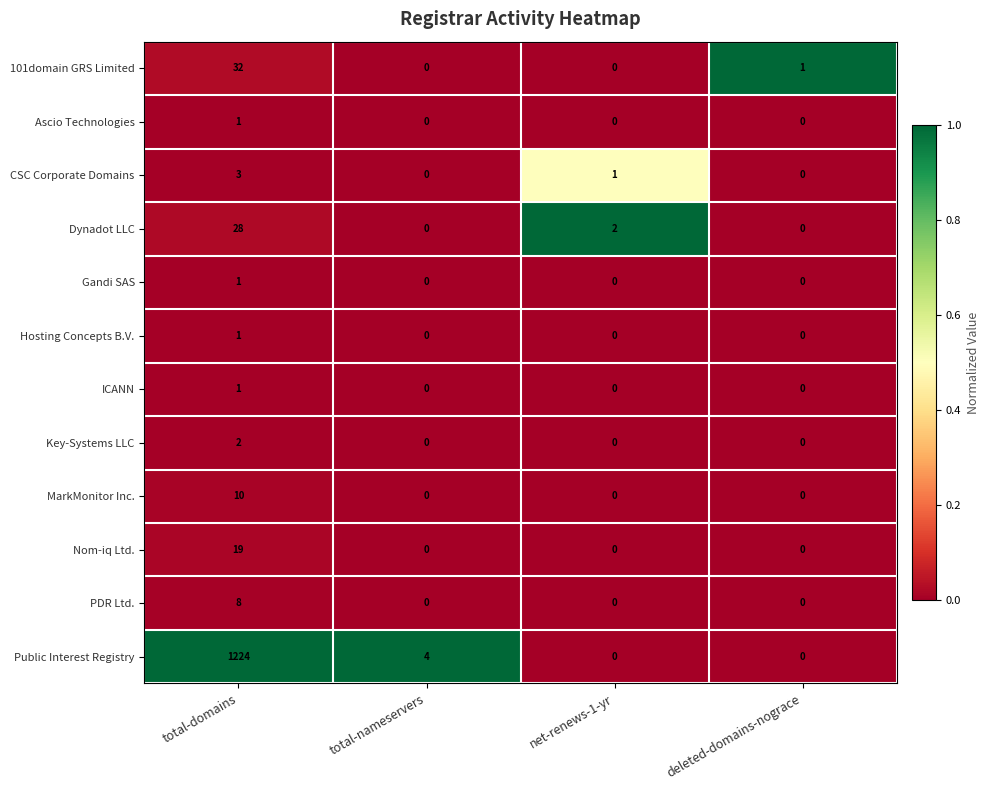

What is the greatest value displayed?

1224